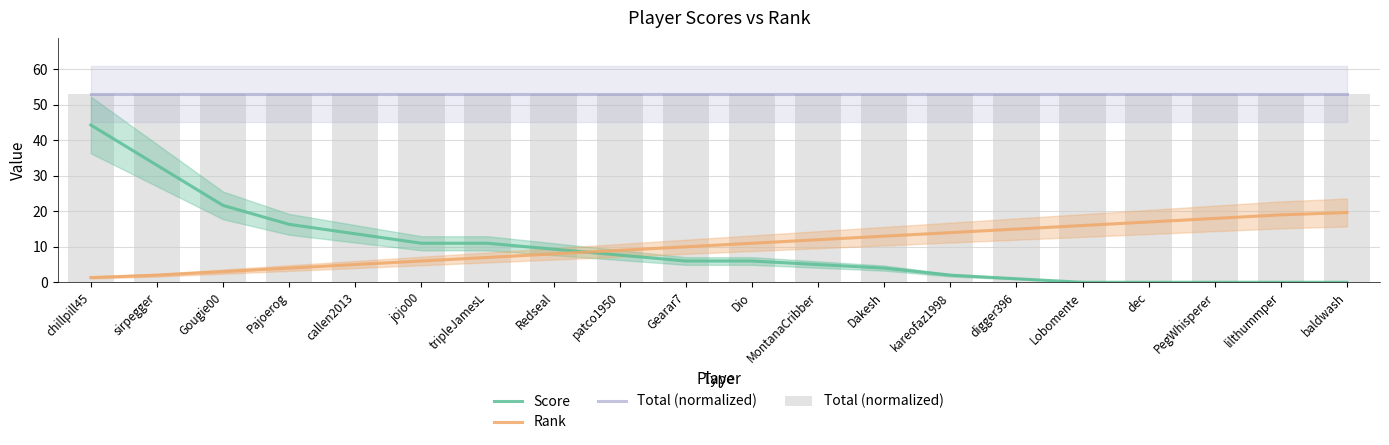

Reading left to right, what are all the values shown in this chart?

Score: 44.3	33.0	21.7	16.3	13.7	11.0	11.0	9.3	7.7	6.0	6.0	5.0	4.0	2.0	1.0	0.0	0.0	0.0	0.0	0.0
Rank: 1.3	2.0	3.0	4.0	5.0	6.0	7.0	8.0	9.0	10.0	11.0	12.0	13.0	14.0	15.0	16.0	17.0	18.0	19.0	19.7
Total (normalized): 53.0	53.0	53.0	53.0	53.0	53.0	53.0	53.0	53.0	53.0	53.0	53.0	53.0	53.0	53.0	53.0	53.0	53.0	53.0	53.0